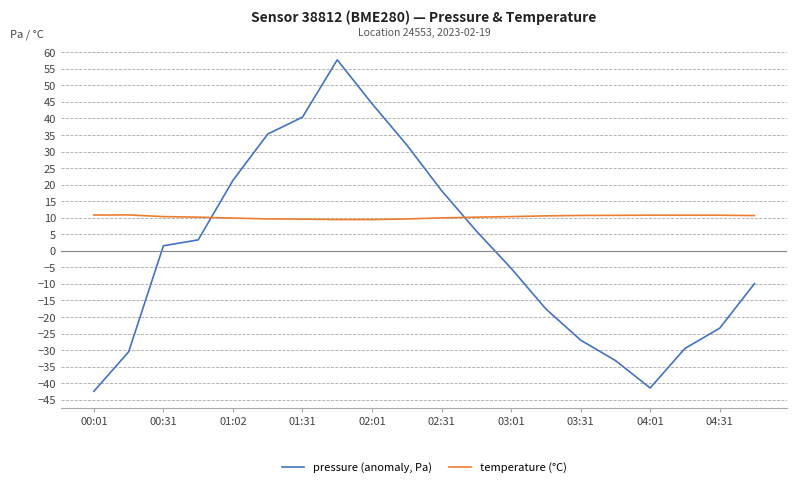

List the series in order of their overall mean, lowest first.

pressure (anomaly, Pa), temperature (°C)